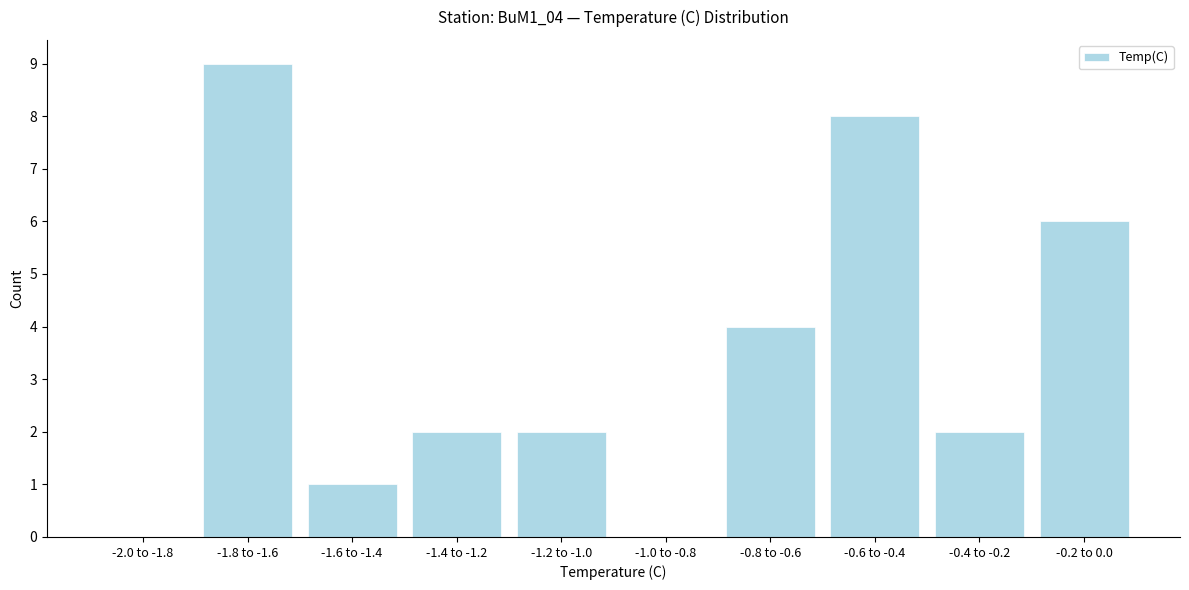

The value at -1.0 to -0.8 is 0. True or false?

True